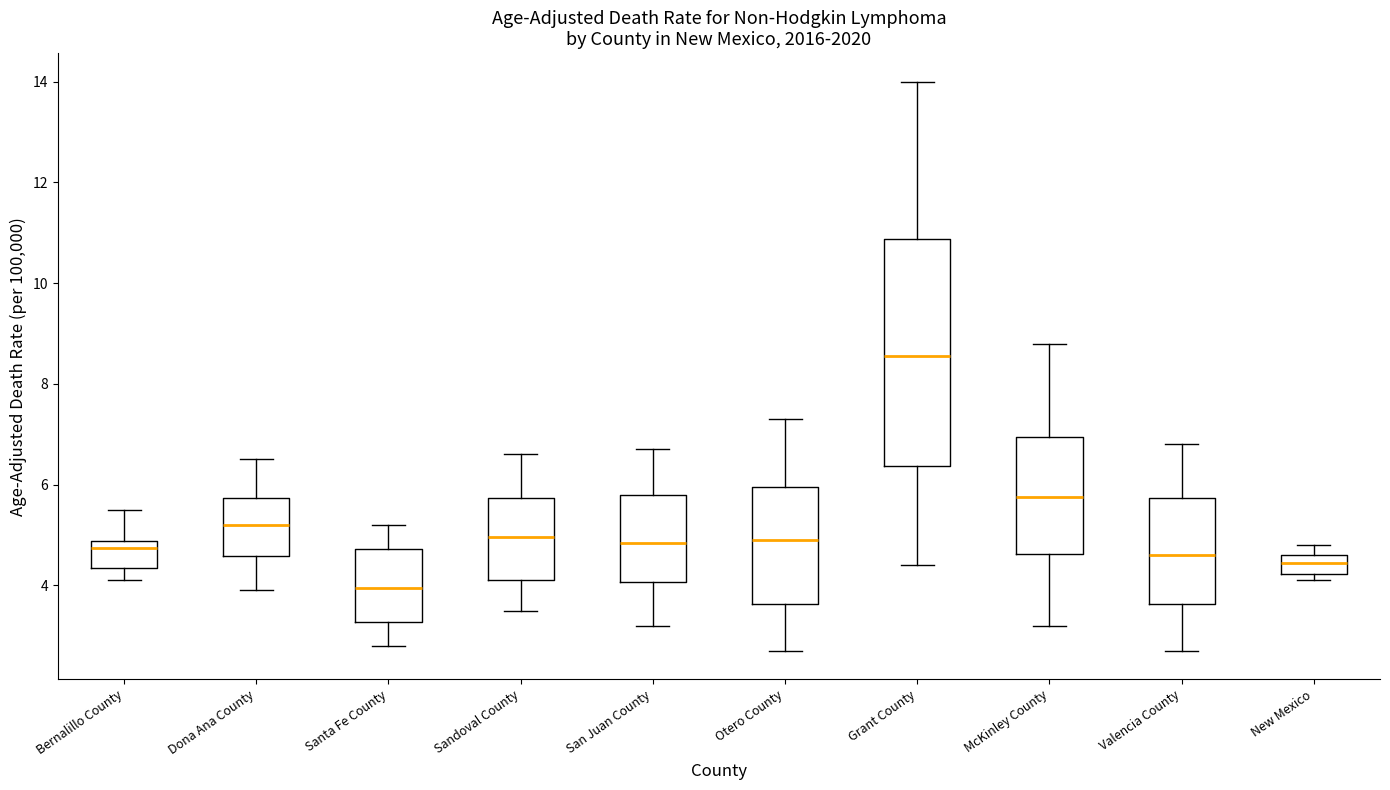

Reading left to right, read every box against the y-axis: the position of its median line, the range the box covers, and the ends of its whiskers. The values are not printed on the chart, so give them approximately, as read against the axis.

Bernalillo County: median 4.8 (just below the box's upper edge), box 4.4 to 4.8, whiskers 4.2 to 5.6
Dona Ana County: median 5.2, box 4.6 to 5.8, whiskers 4.0 to 6.6
Santa Fe County: median 4.0, box 3.2 to 4.8, whiskers 2.8 to 5.2
Sandoval County: median 5.0, box 4.2 to 5.8, whiskers 3.6 to 6.6
San Juan County: median 4.8, box 4.0 to 5.8, whiskers 3.2 to 6.8
Otero County: median 5.0, box 3.6 to 6.0, whiskers 2.8 to 7.4
Grant County: median 8.6, box 6.4 to 10.8, whiskers 4.4 to 14.0
McKinley County: median 5.8, box 4.6 to 7.0, whiskers 3.2 to 8.8
Valencia County: median 4.6, box 3.6 to 5.8, whiskers 2.8 to 6.8
New Mexico: median 4.4, box 4.2 to 4.6, whiskers 4.2 (just below the box's lower edge) to 4.8